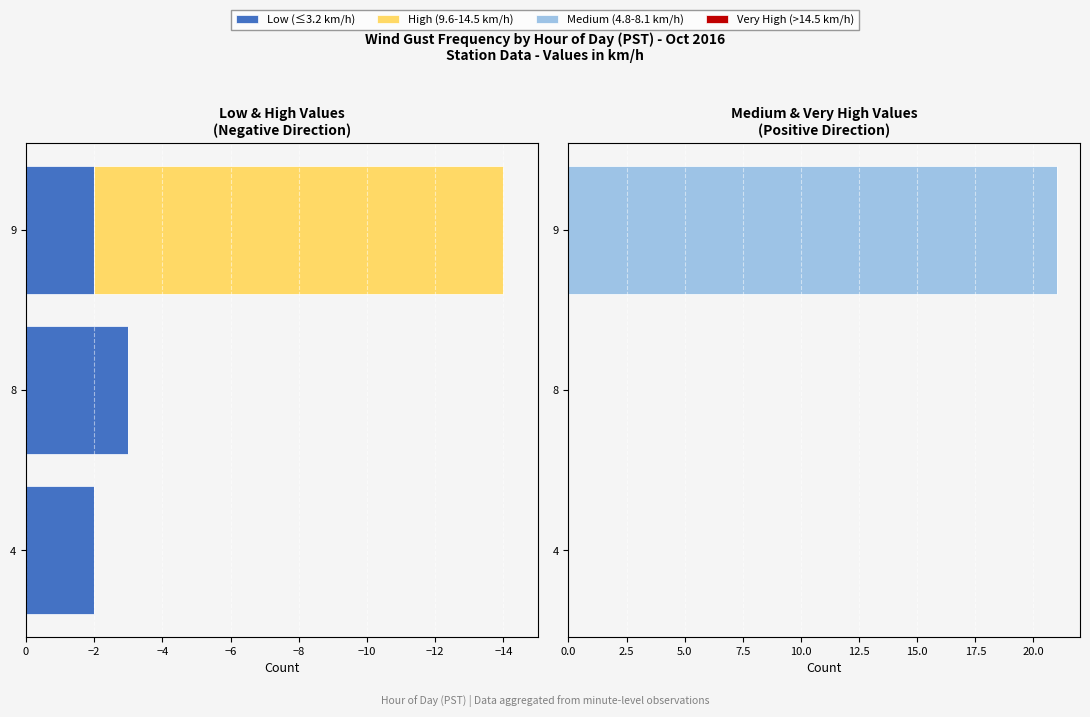

Between 9 and 8, which is larger?

9